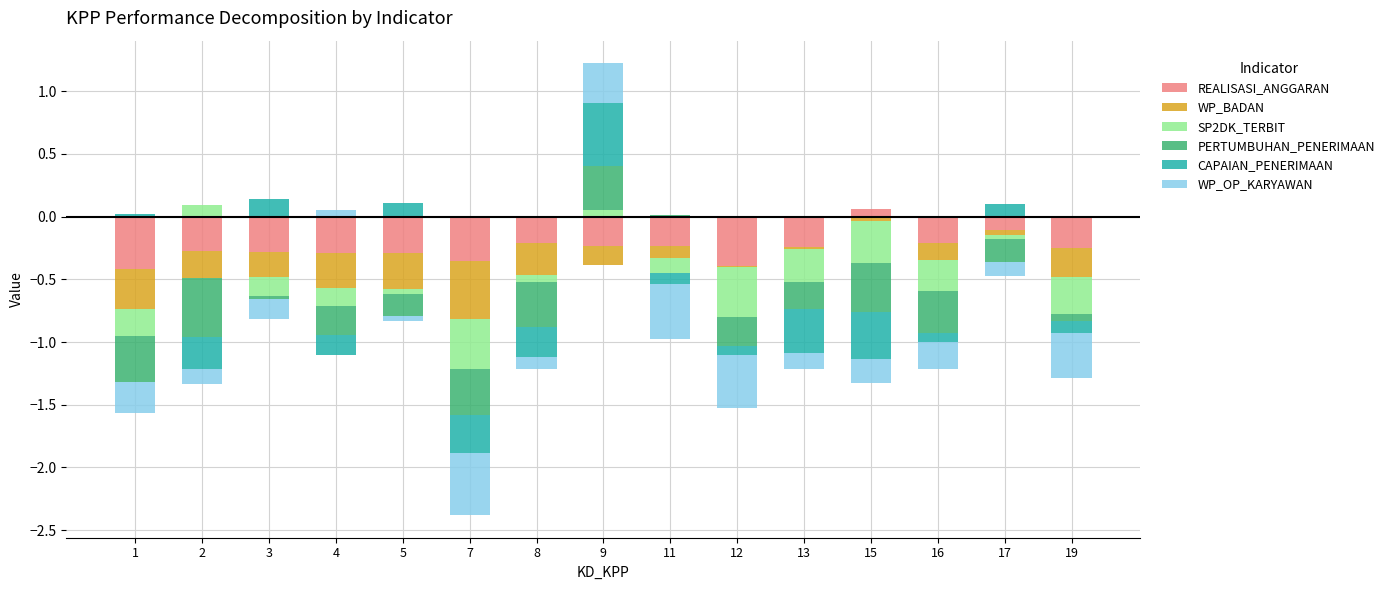

Which category has the lowest value across all series?

7